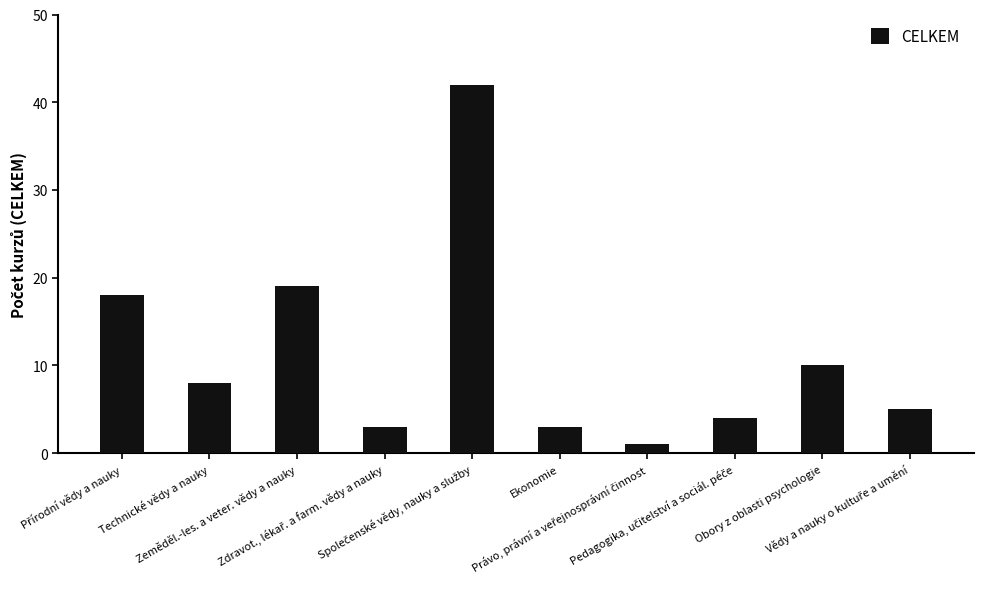

What is the average value?

11